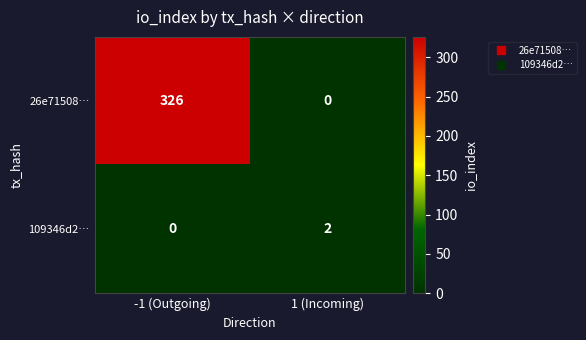

At which category does the chart reach its peak across all series?

-1 (Outgoing)